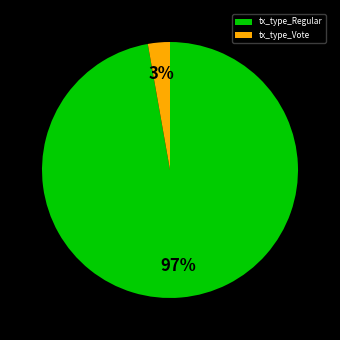

The tx_type_Regular slice represents 97% of the pie. True or false?

True